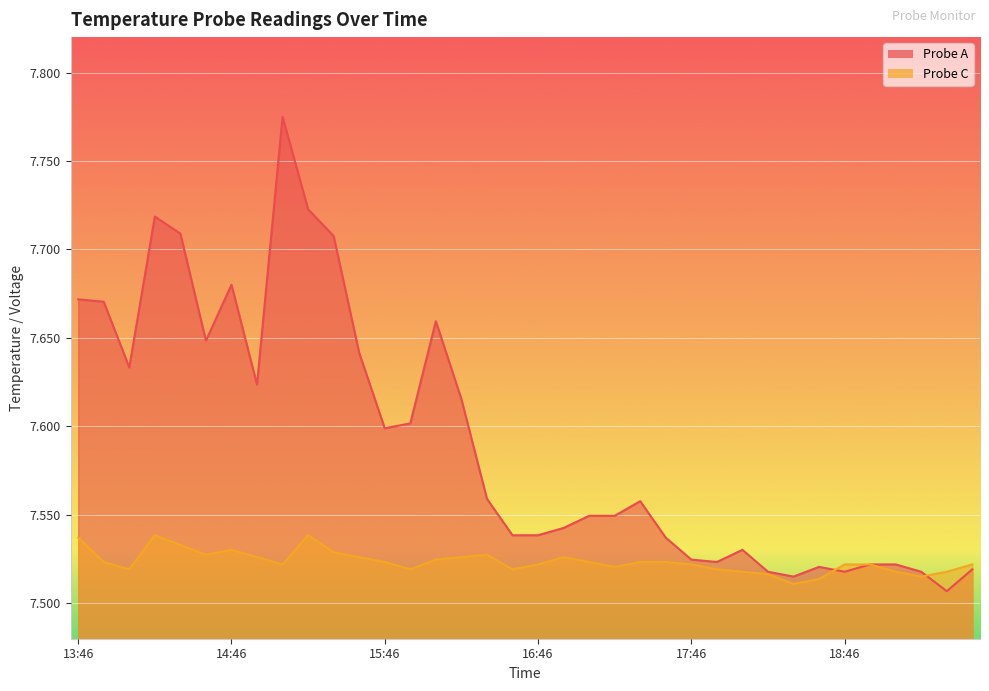

What is the maximum value shown in the chart?

7.8